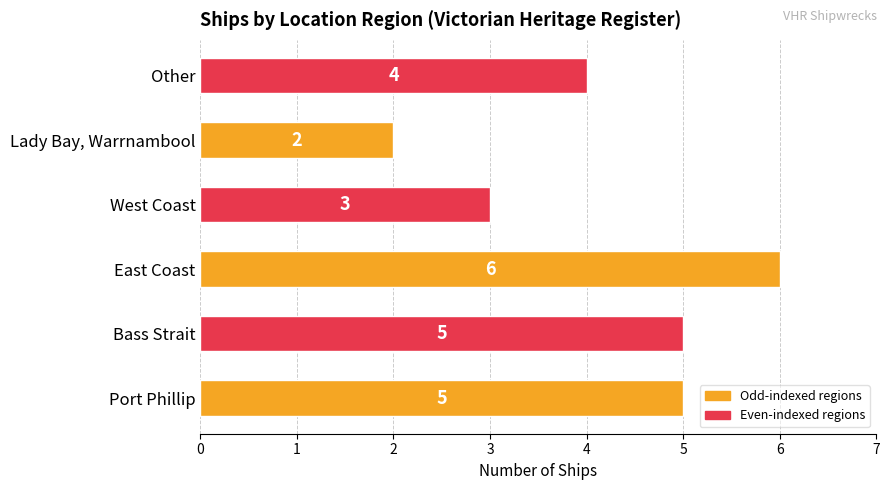

Which label corresponds to the largest value in the chart?

East Coast